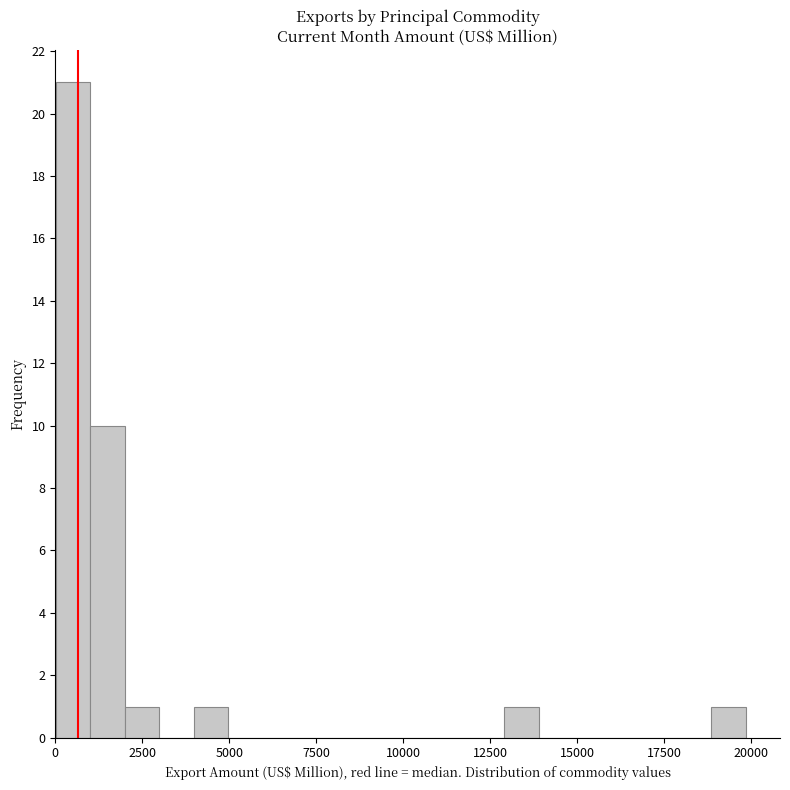

Read against the x-axis, roughly where is the centre of the tallest bar?

500